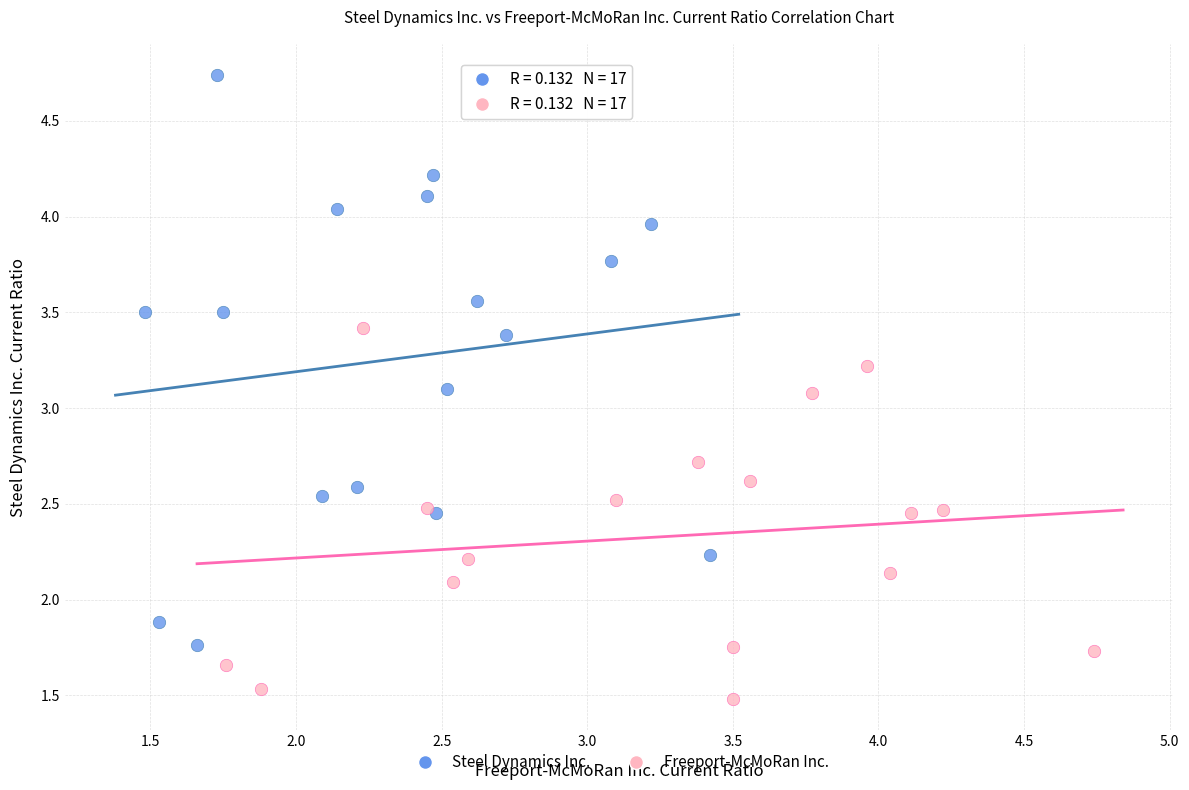

What are all the series names shown in the legend?

Steel Dynamics Inc., Freeport-McMoRan Inc.